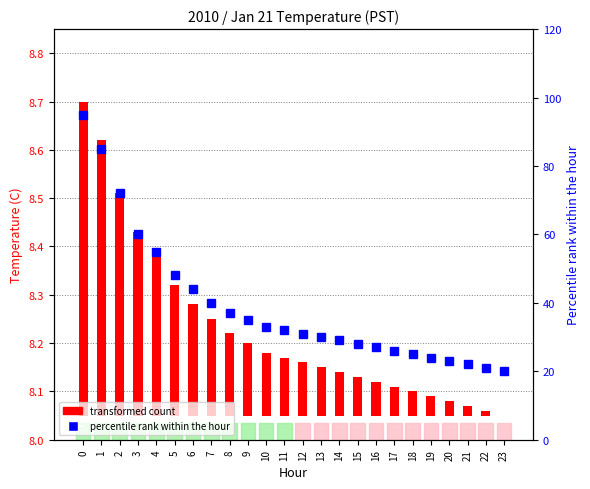

Between 4 and 20, which series saw the biggest shift?

percentile rank within the hour